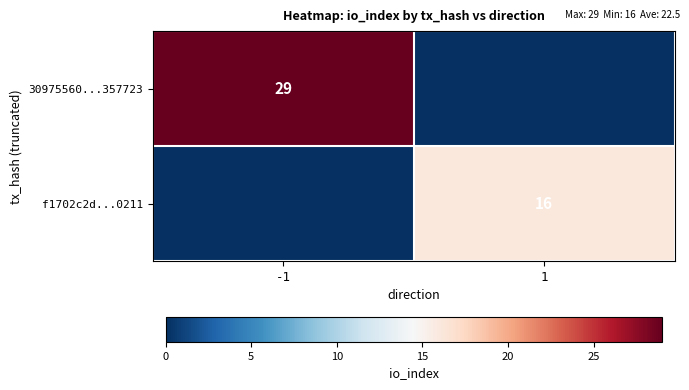

The value of 30975560...357723 at -1 is 8. True or false?

False